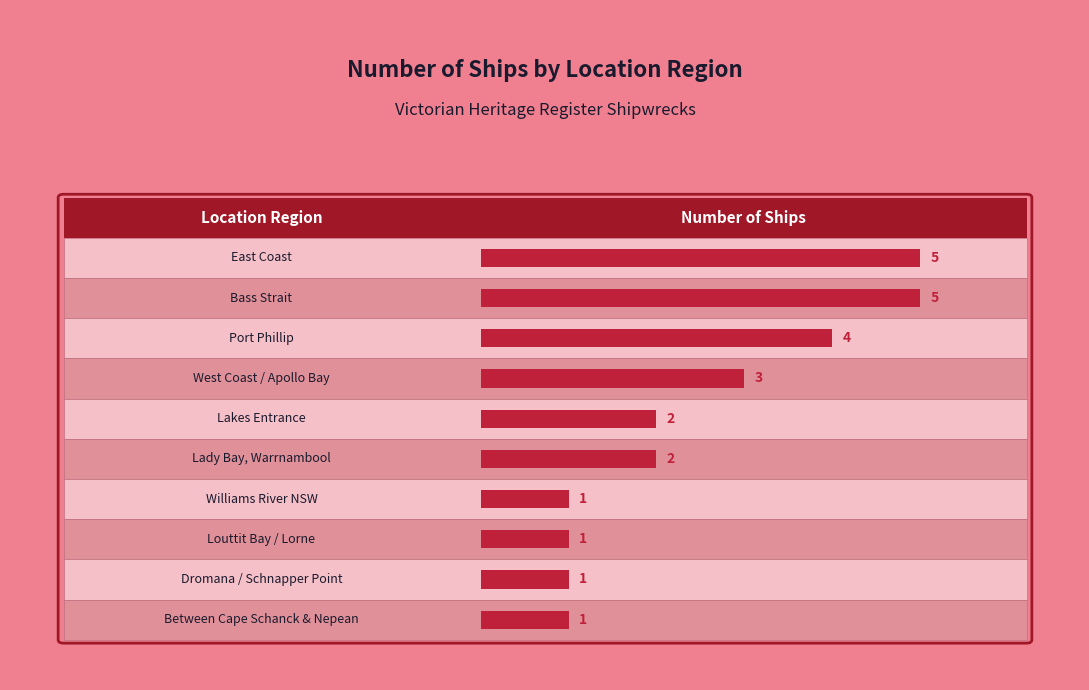

What is the label of the 4th bar from the left?

West Coast